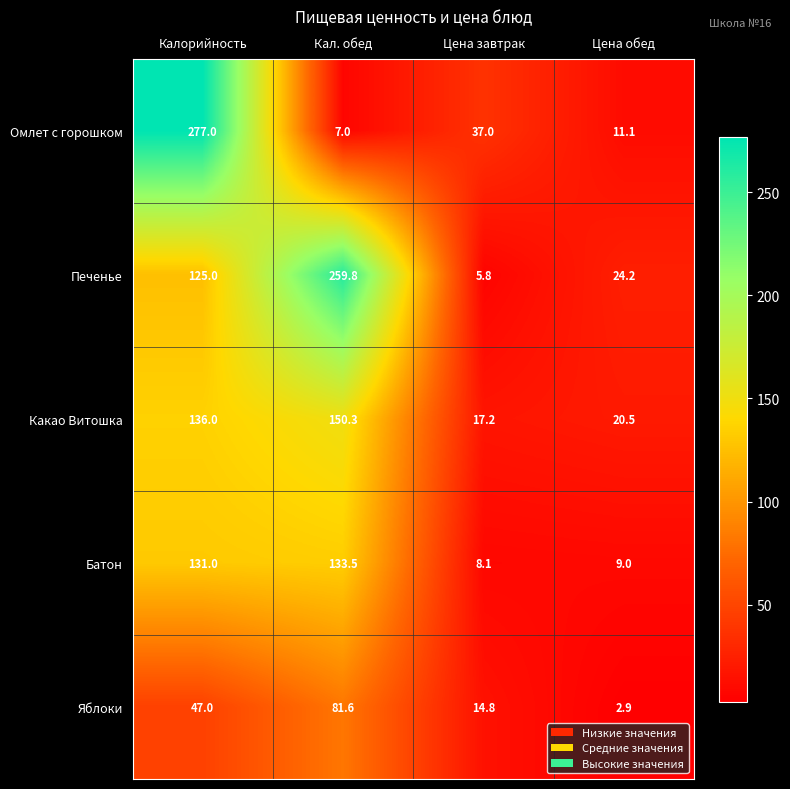

Which series has the widest spread of values?

Омлет с горошком